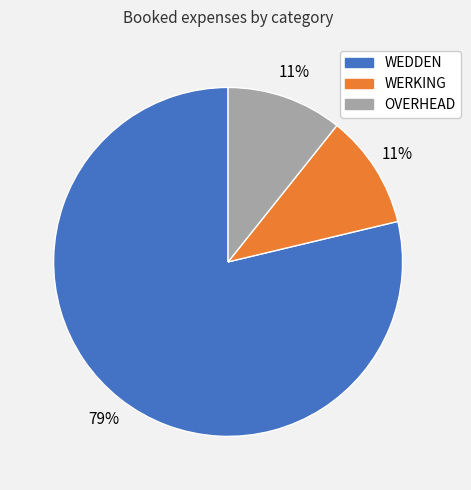

To the nearest percent, what is the average slice percentage?

33%